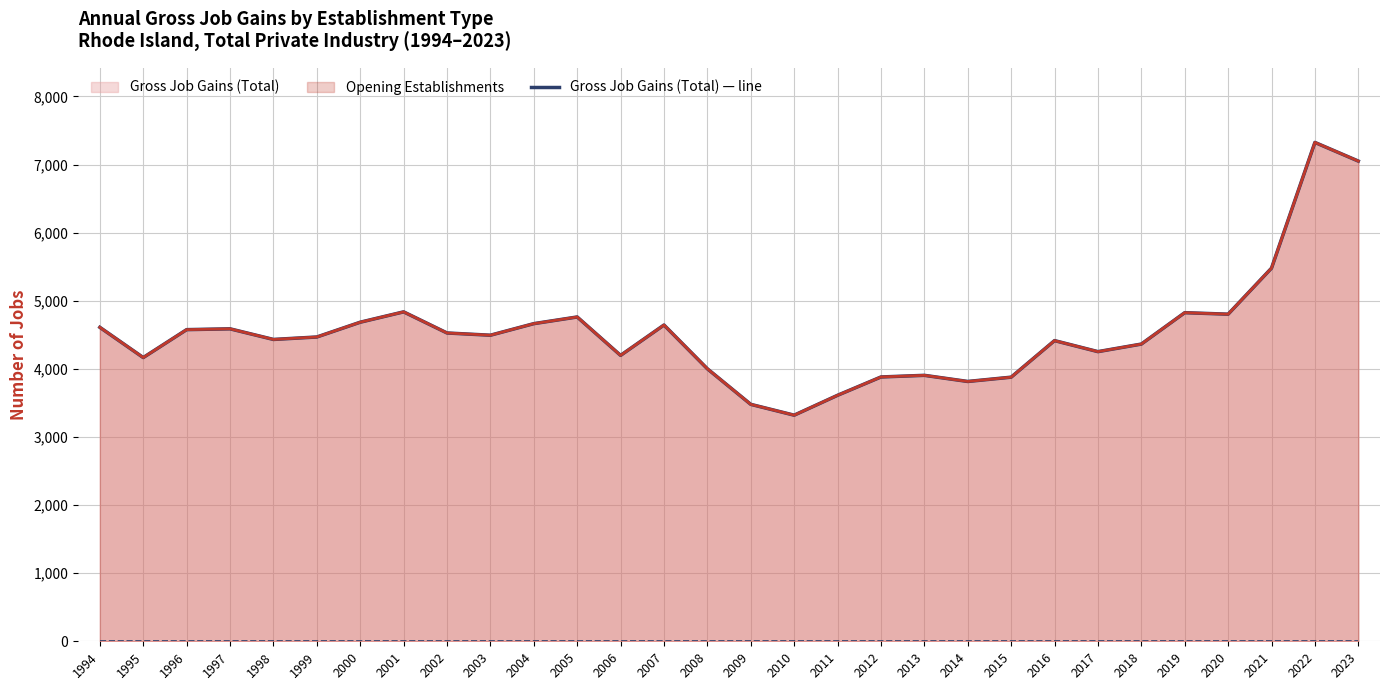

How many data points in Gross Job Gains (Total) — line are above 4494?

14